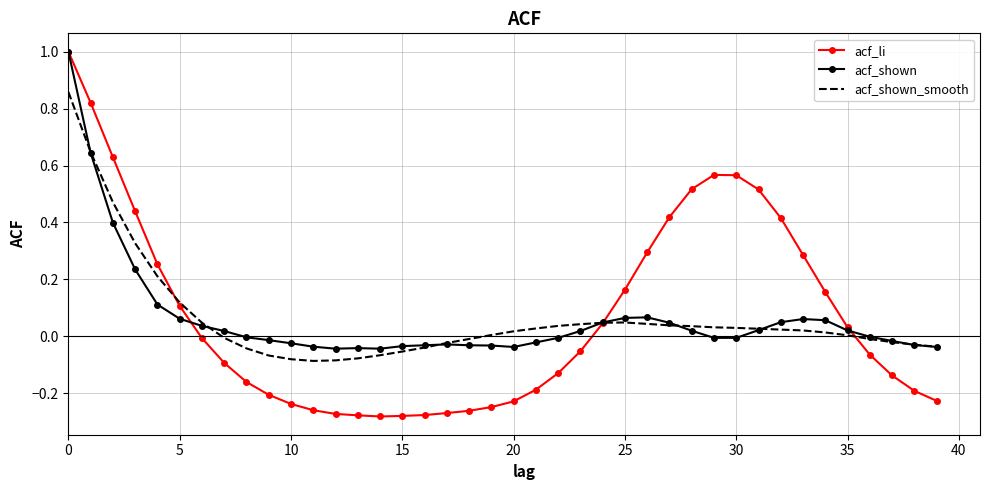

In acf_li, how many points are higher than both neighbors (excluding endpoints)?

1